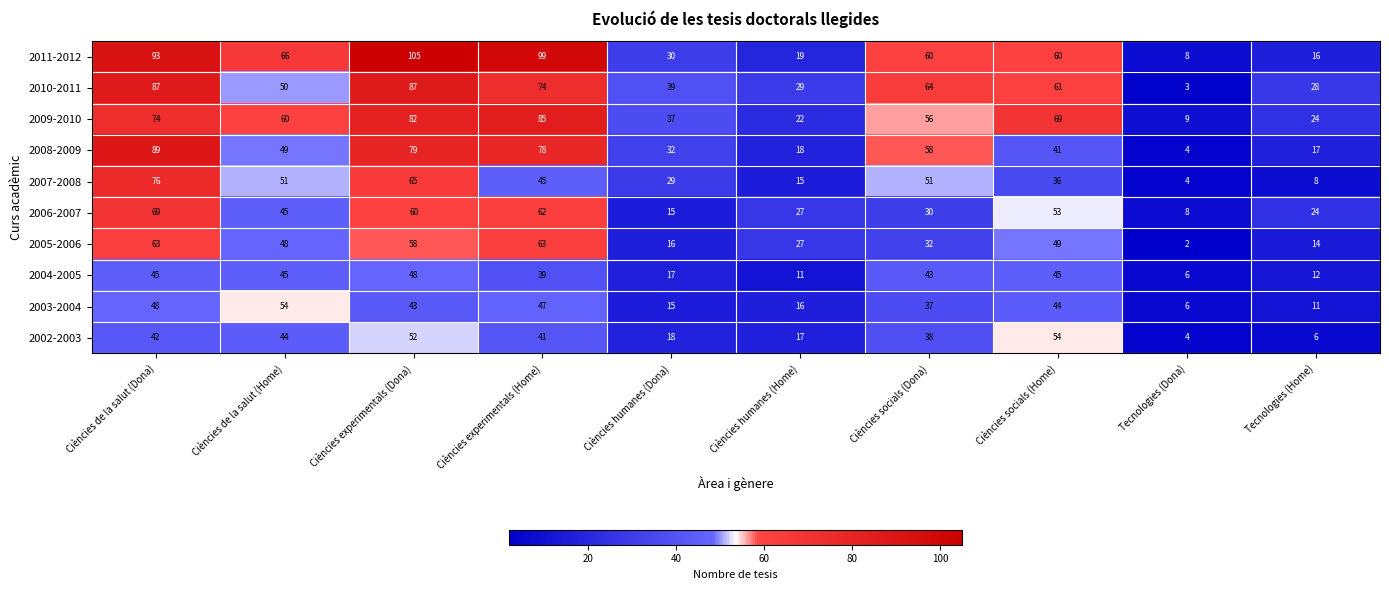

What is the greatest value displayed?

105